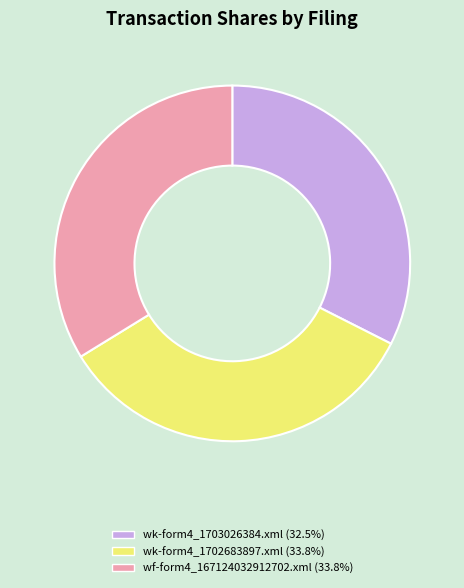

Does wf-form4_167124032912702.xml account for over 50% of the chart?

No